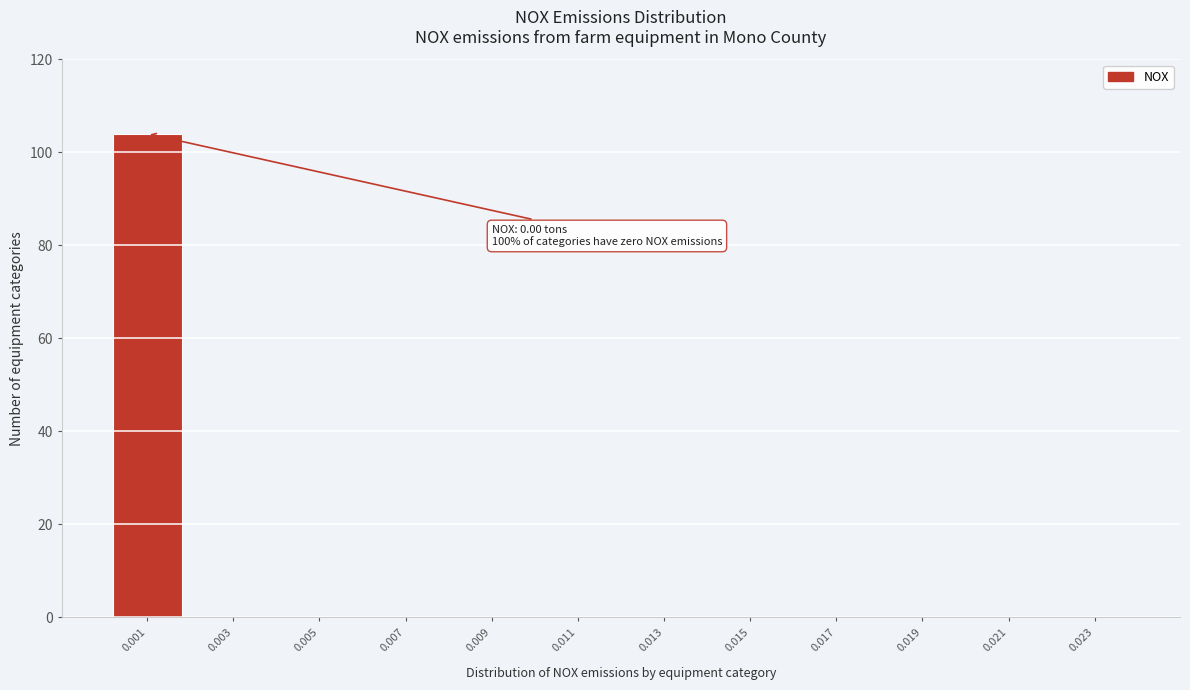

Reading right to left, what are all the values shown in this chart?

0.023=0	0.021=0	0.019=0	0.017=0	0.015=0	0.013=0	0.011=0	0.009=0	0.007=0	0.005=0	0.003=0	0.001=104